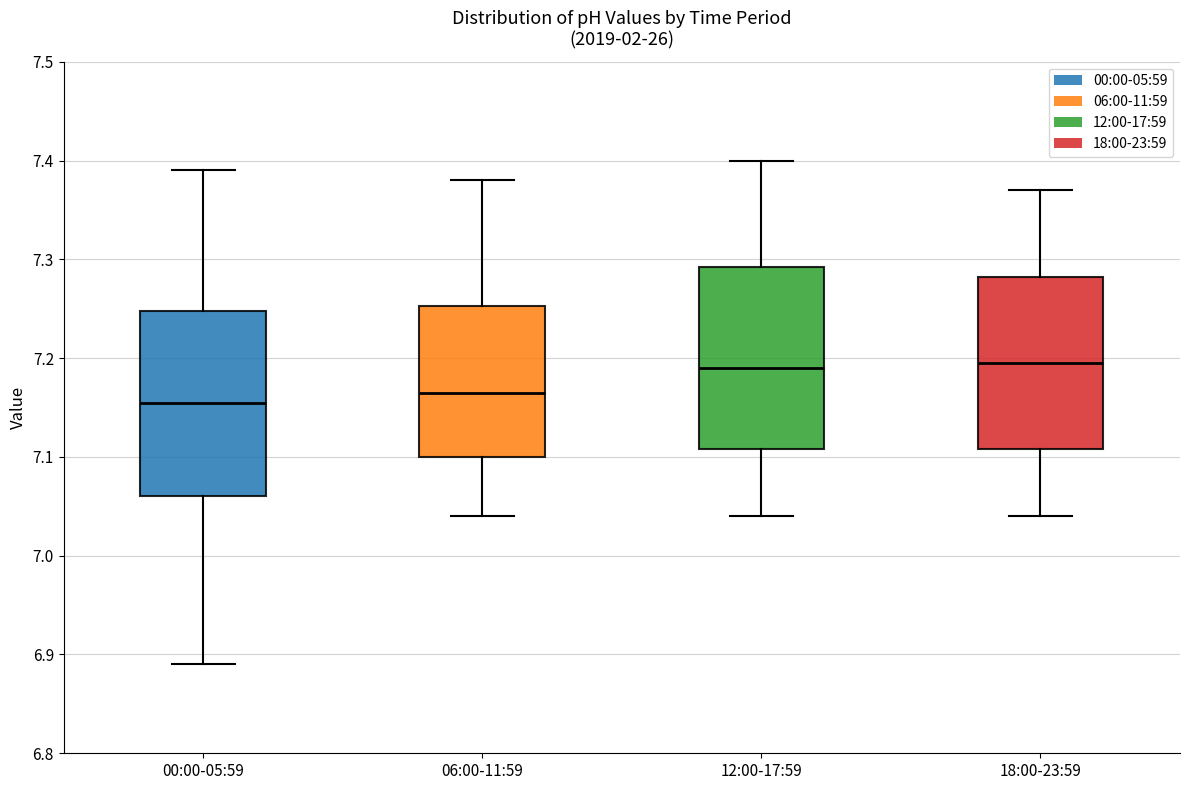

Reading left to right, read every box against the y-axis: the position of its median line, the range the box covers, and the ends of its whiskers. The values are not printed on the chart, so give them approximately, as read against the axis.

00:00-05:59: median 7.16, box 7.06 to 7.25, whiskers 6.89 to 7.39
06:00-11:59: median 7.17, box 7.10 to 7.25, whiskers 7.04 to 7.38
12:00-17:59: median 7.19, box 7.11 to 7.29, whiskers 7.04 to 7.40
18:00-23:59: median 7.20, box 7.11 to 7.28, whiskers 7.04 to 7.37